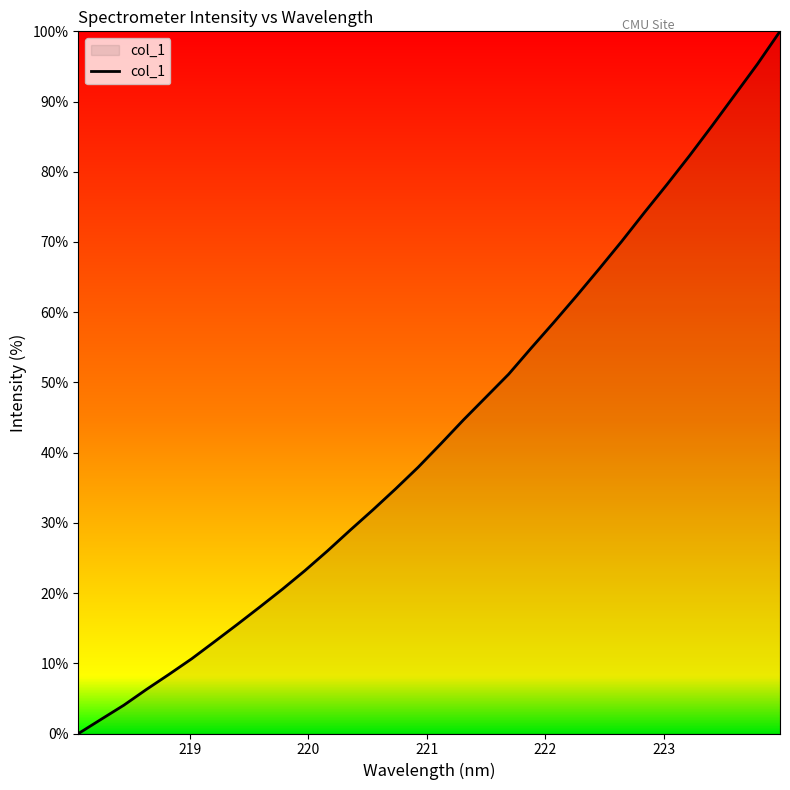

What is the greatest value displayed?

100.0